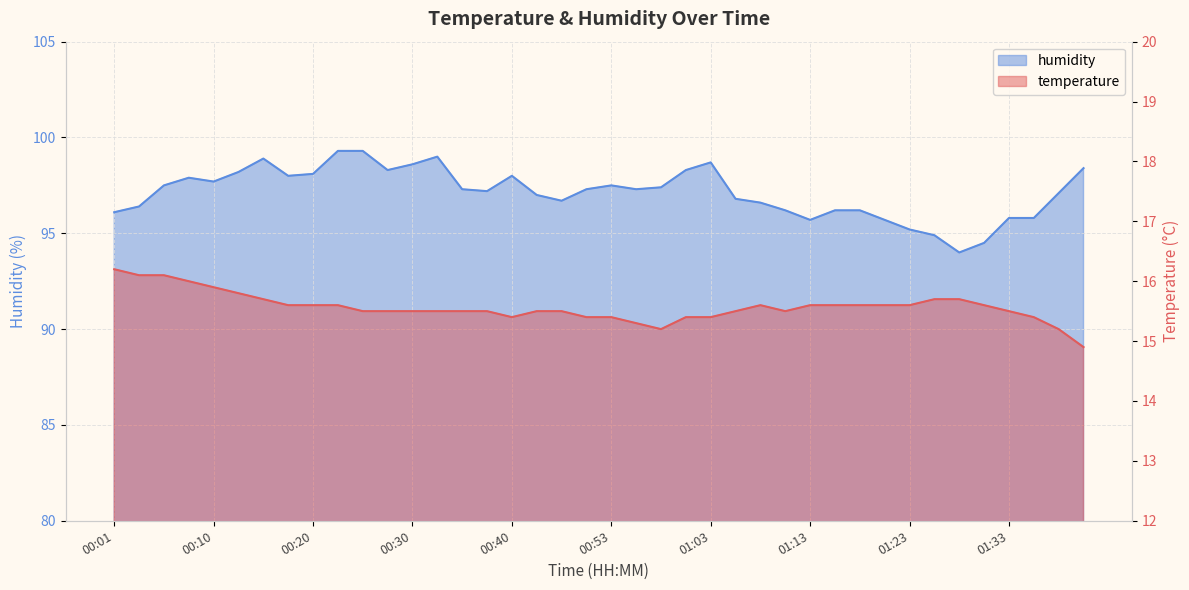

Is the value of temperature at 00:37 greater than the value of humidity at 00:53?

No